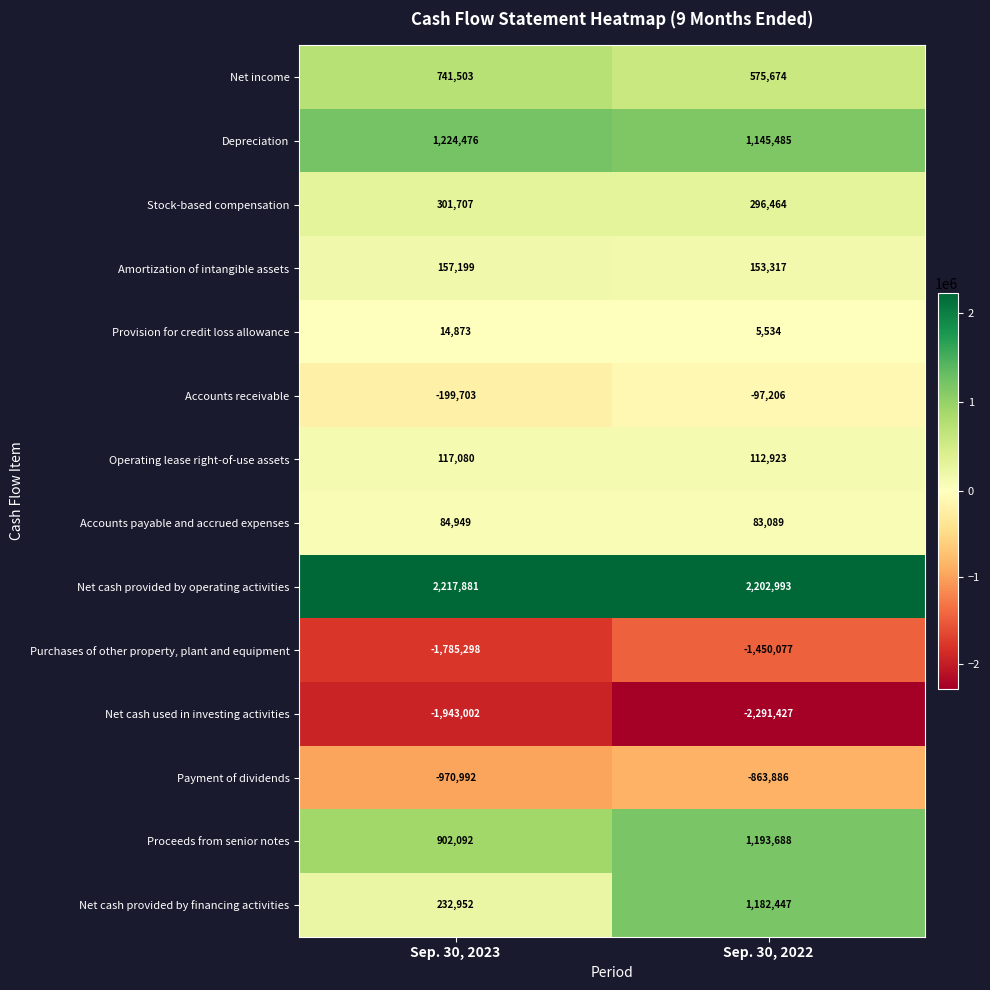

At Sep. 30, 2022, list the series in order from smallest to largest.

Net cash used in investing activities, Purchases of other property, plant and equipment, Payment of dividends, Accounts receivable, Provision for credit loss allowance, Accounts payable and accrued expenses, Operating lease right-of-use assets, Amortization of intangible assets, Stock-based compensation, Net income, Depreciation, Net cash provided by financing activities, Proceeds from senior notes, Net cash provided by operating activities